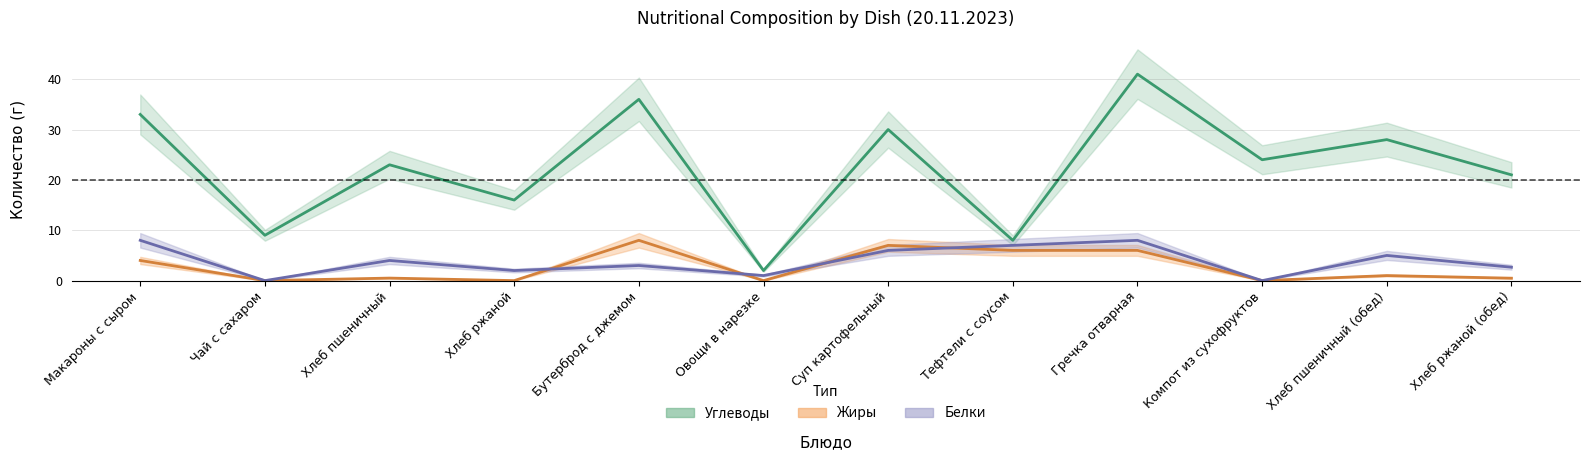

How many data points does each series have?

12